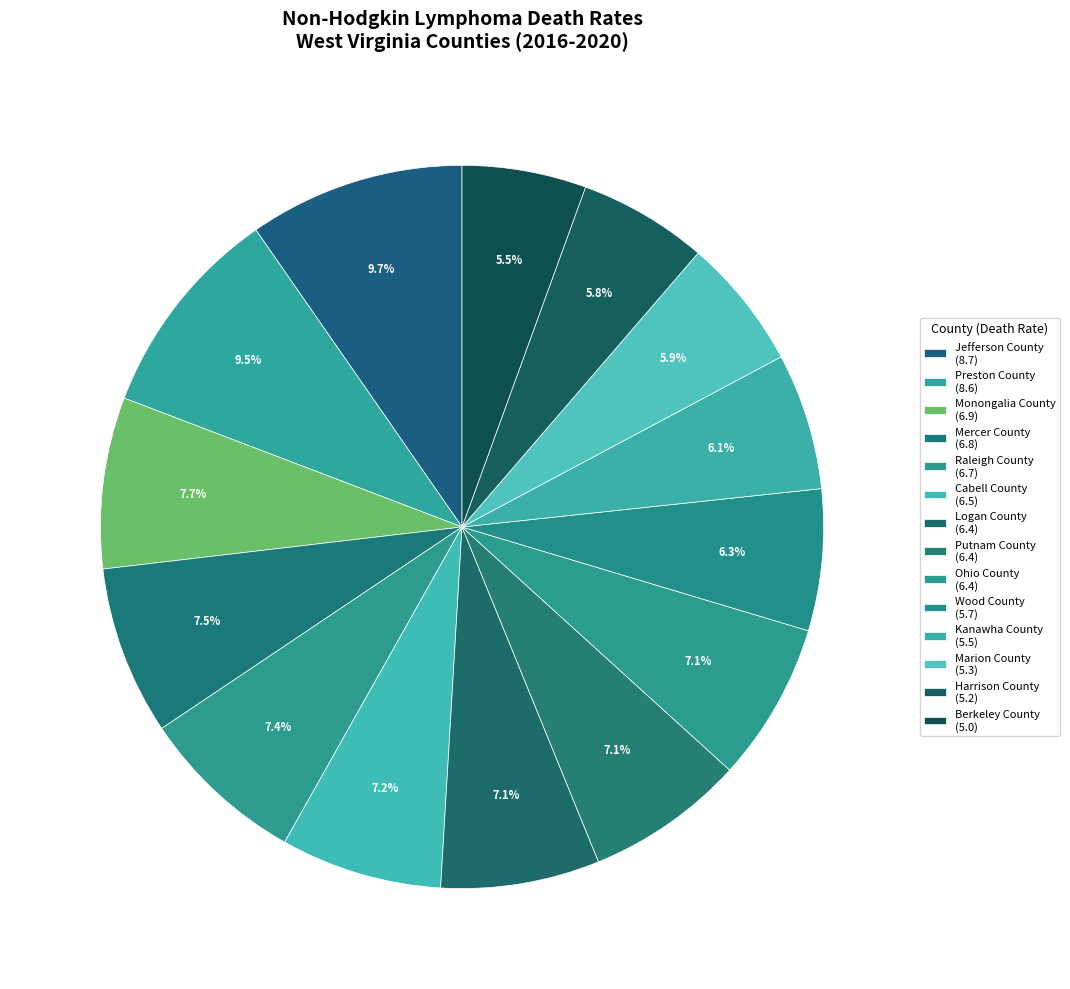

What is the change in value from Jefferson County to Monongalia County?

-1.8